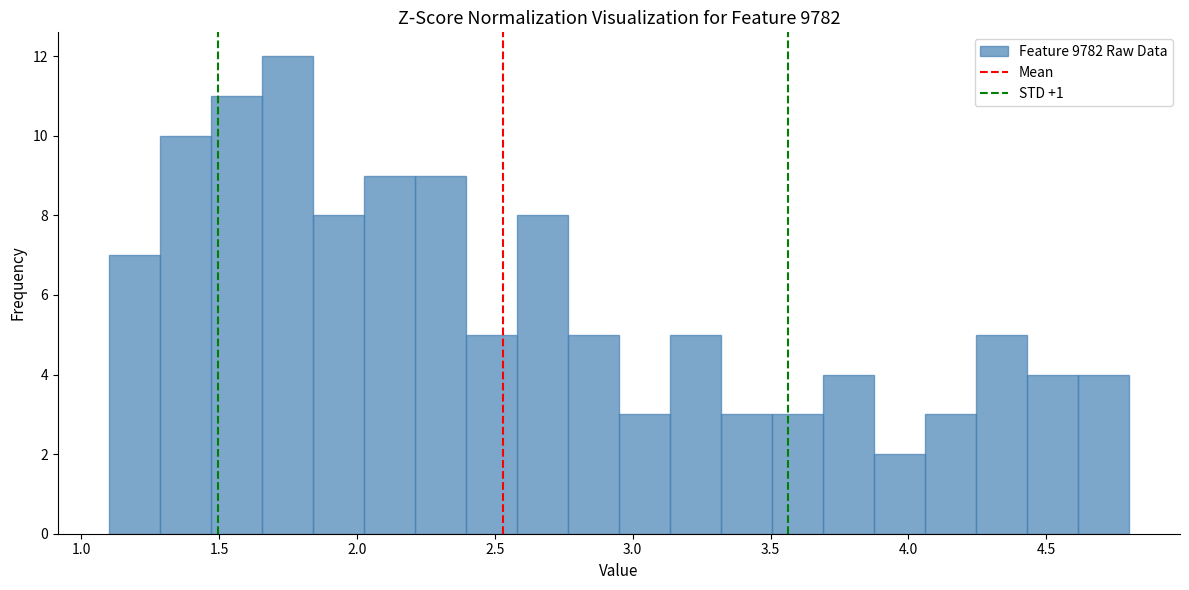

Read against the x-axis, roughly where is the centre of the tallest bar?

1.75